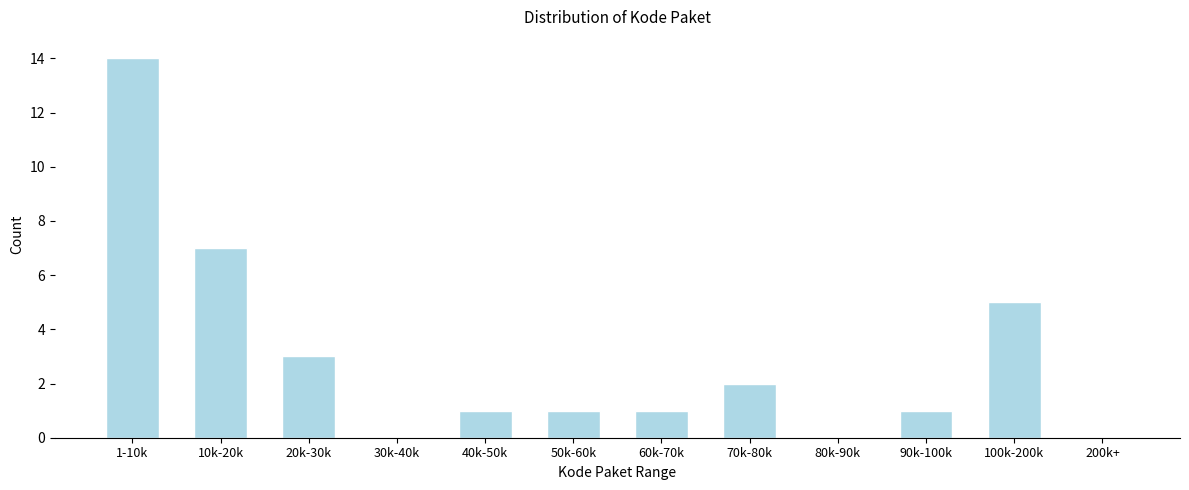

Reading left to right, transcribe all the data shown in this chart.

1-10k=14	10k-20k=7	20k-30k=3	30k-40k=0	40k-50k=1	50k-60k=1	60k-70k=1	70k-80k=2	80k-90k=0	90k-100k=1	100k-200k=5	200k+=0